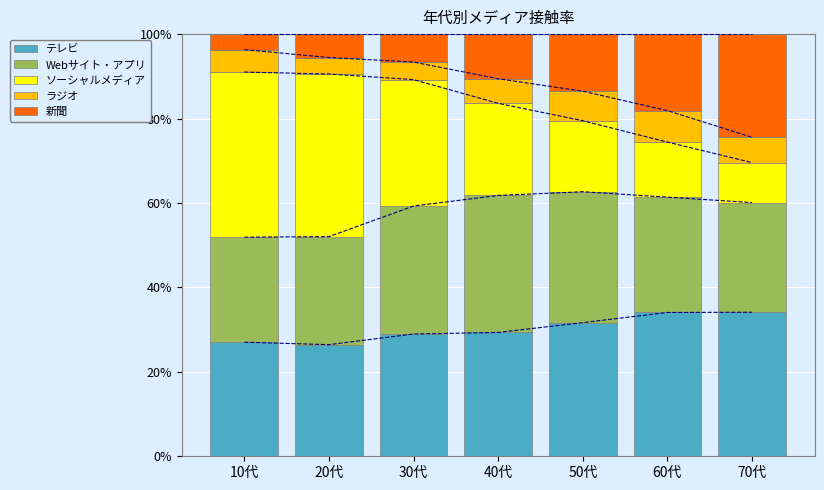

Count the number of categories in the chart.

7